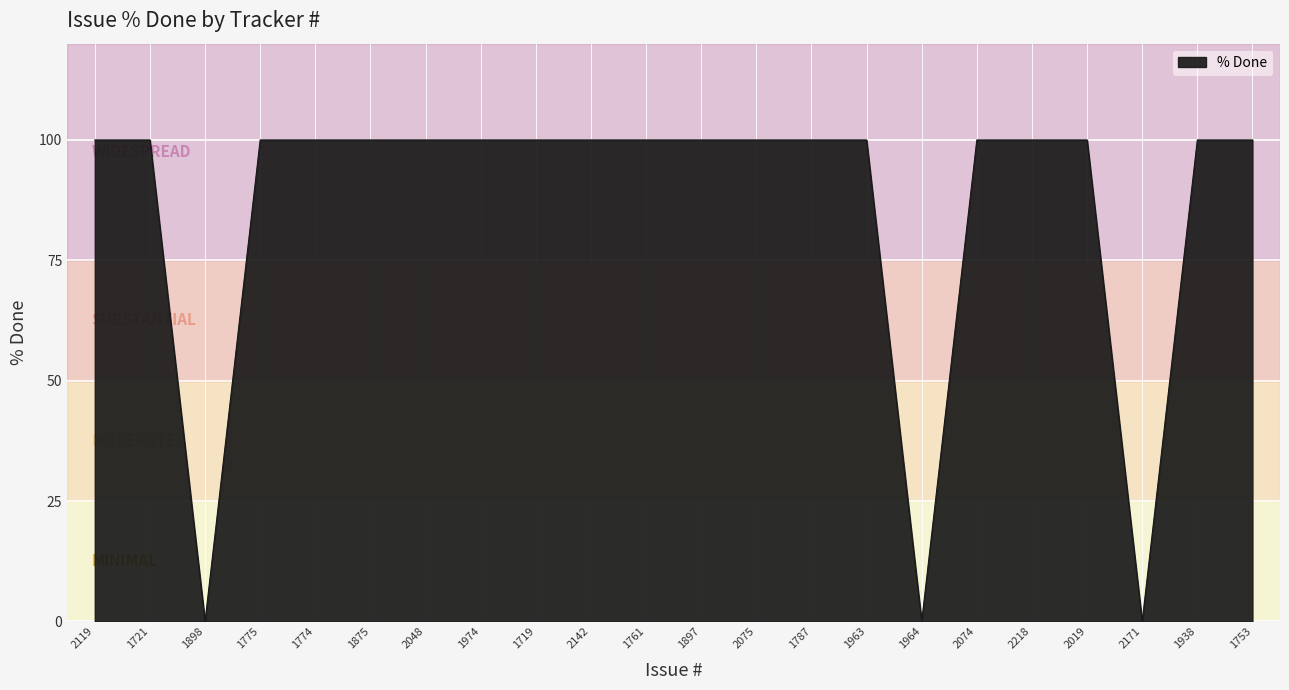

Reading right to left, transcribe all the data shown in this chart.

1753=100	1938=100	2171=0	2019=100	2218=100	2074=100	1964=0	1963=100	1787=100	2075=100	1897=100	1761=100	2142=100	1719=100	1974=100	2048=100	1875=100	1774=100	1775=100	1898=0	1721=100	2119=100